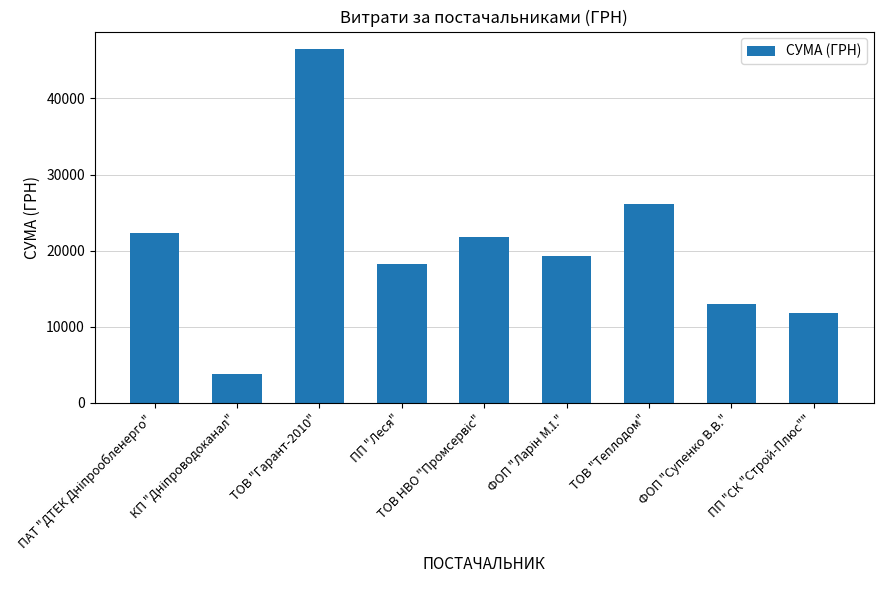

What is the sum of the values at ТОВ "Гарант-2010" and ПП "СК "Строй-Плюс""?

58351.2